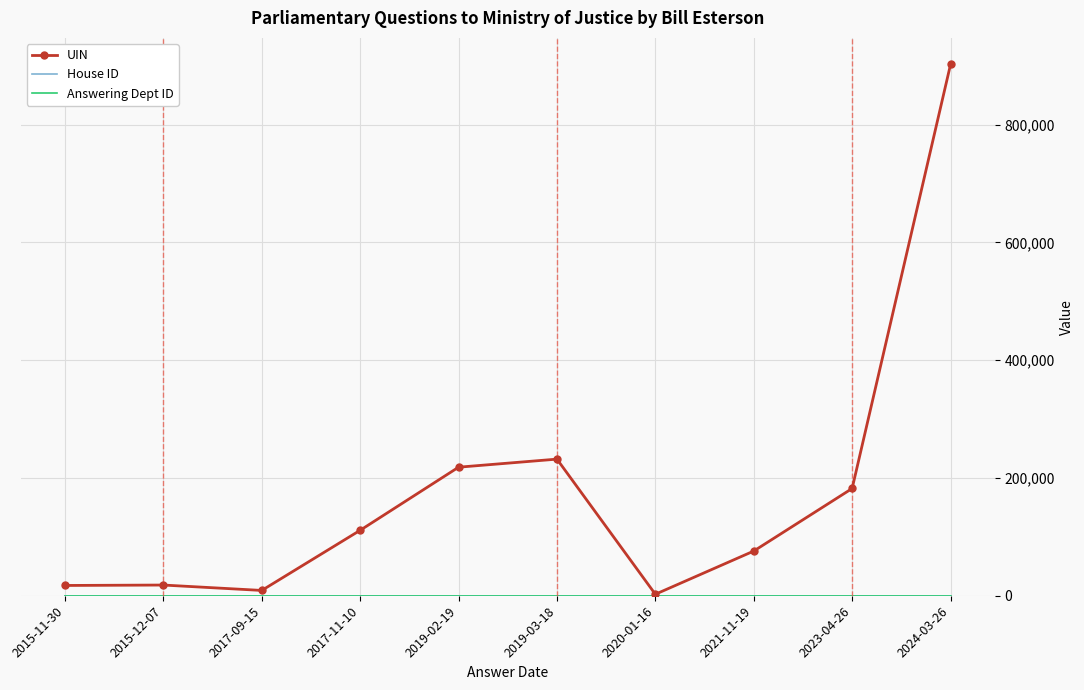

Which label corresponds to the largest value in the chart?

2024-03-26